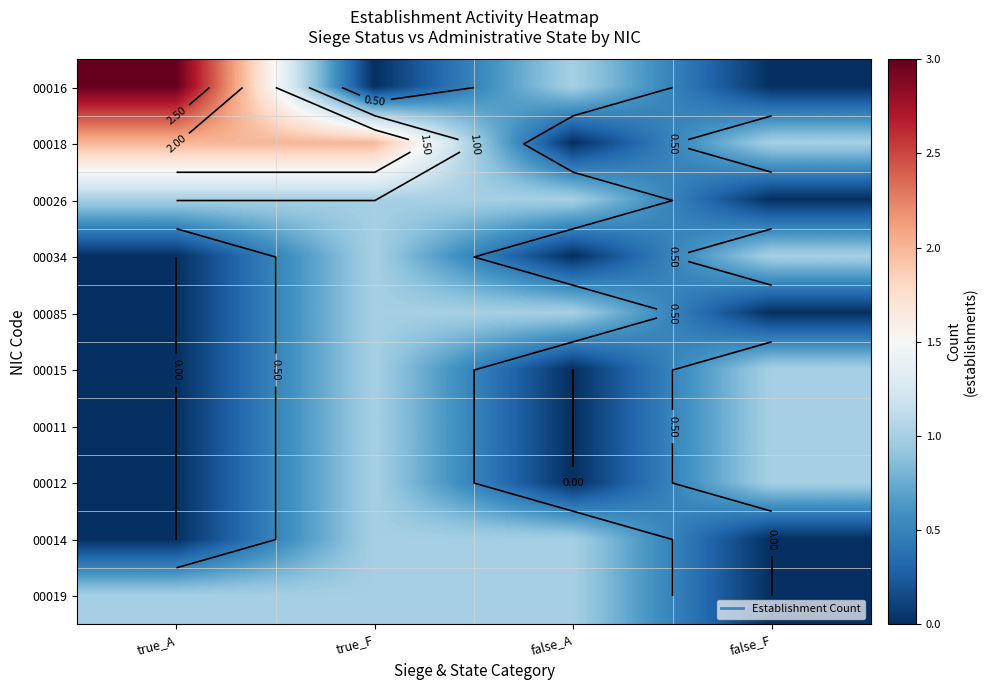

Read the 00014 value at false_A.

1